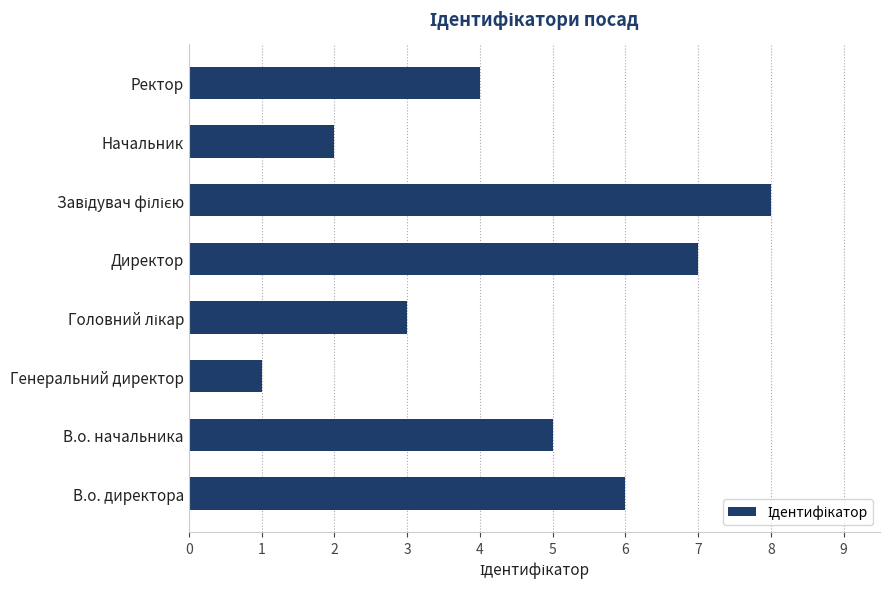

What is the difference between the maximum and second lowest values?

6